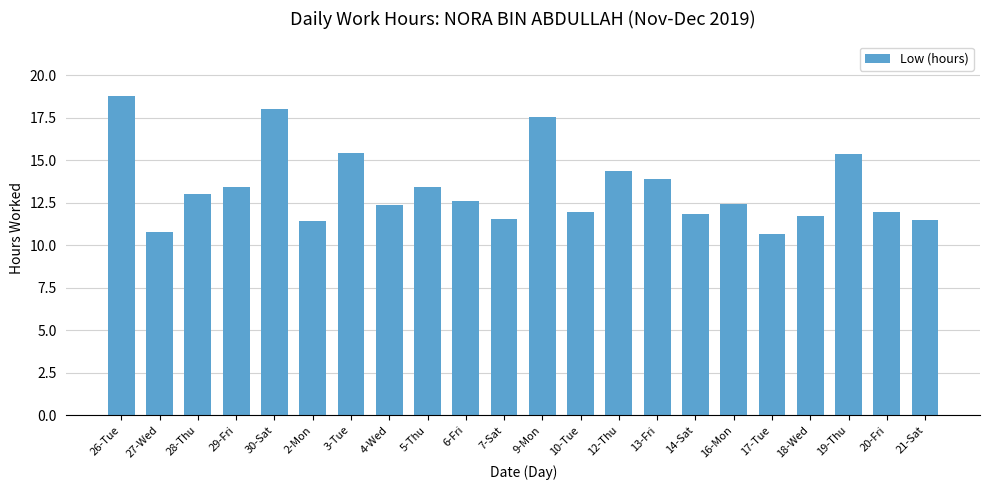

Are the bars horizontal?

No